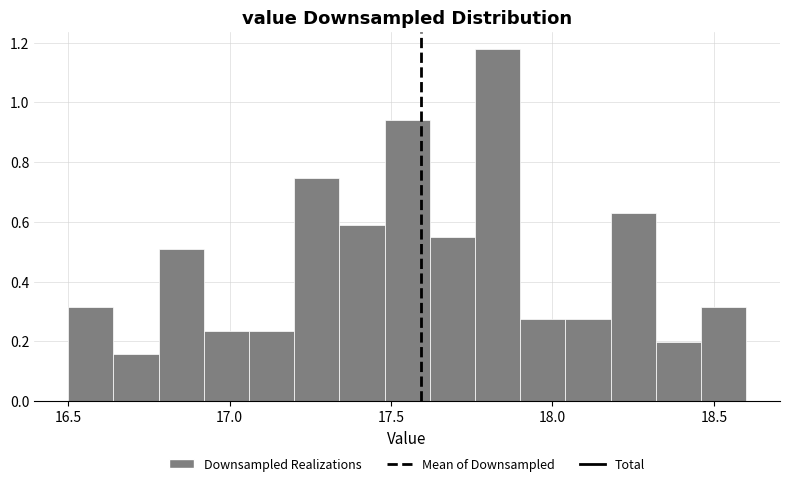

Around what value on the x-axis is the tallest bar? Give the approximate position of its centre, as read against the axis.

17.85